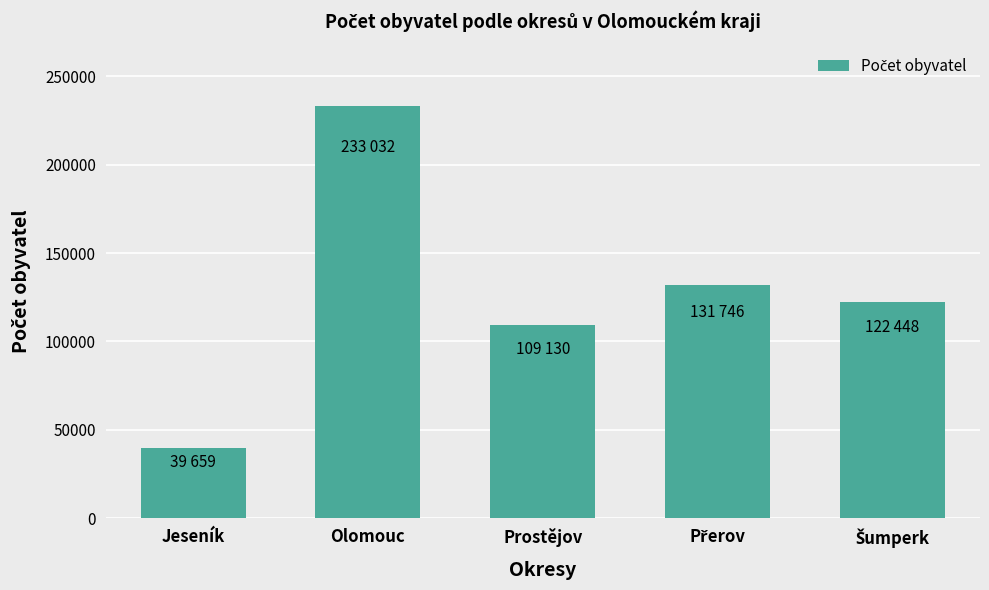

What is the difference between the maximum and second lowest values?

123902